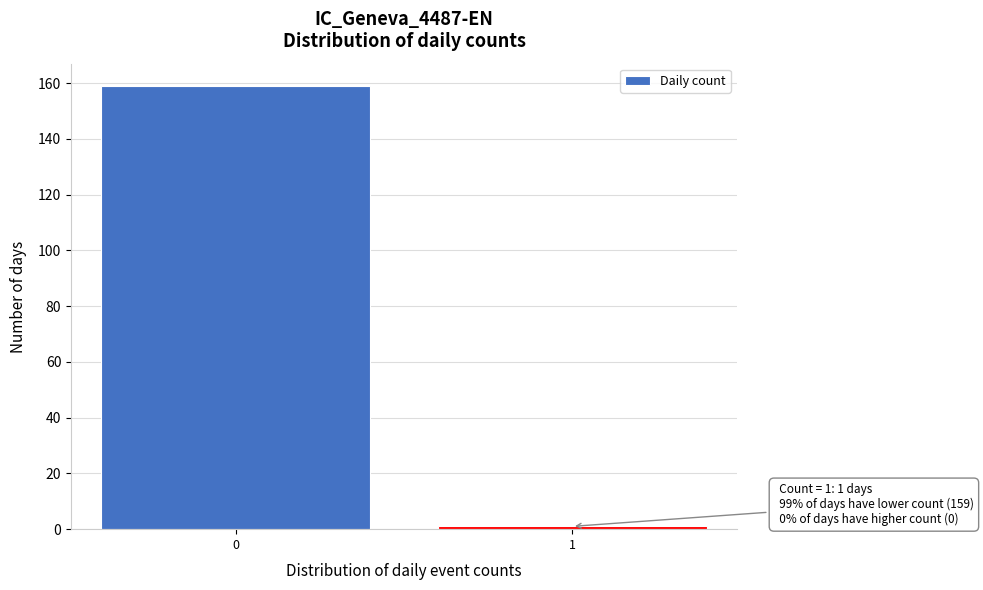

Reading right to left, what are all the values shown in this chart?

1=1	0=159